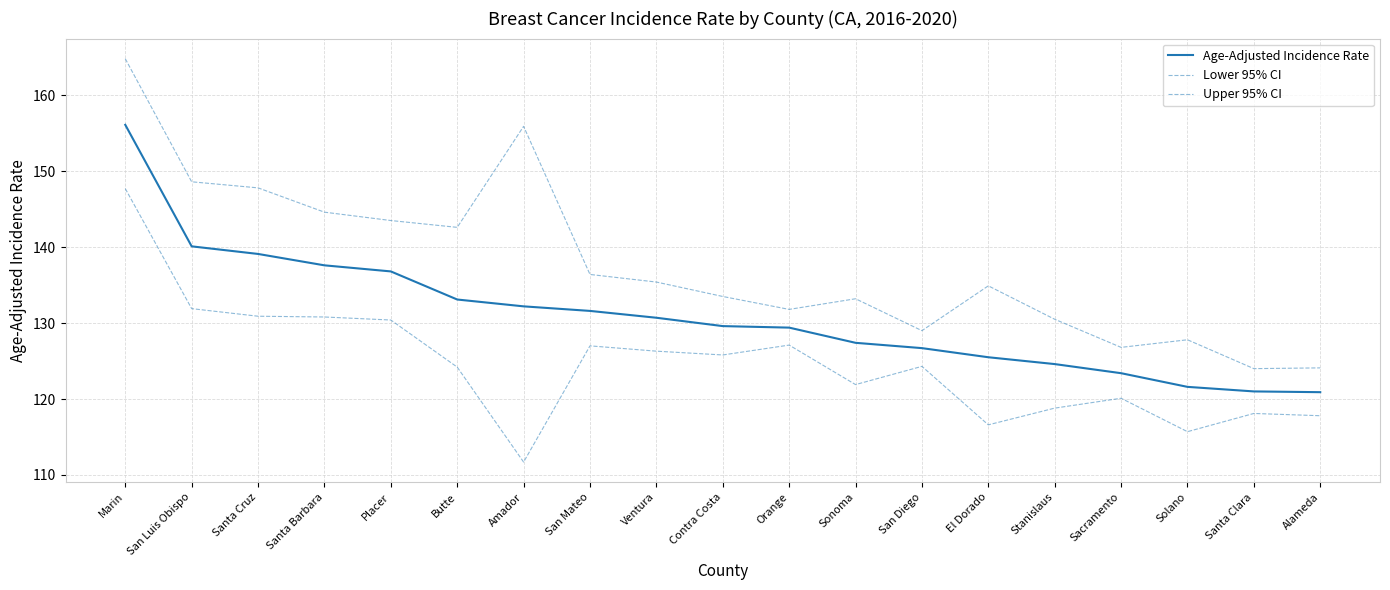

What is the total value across all series at Santa Clara?

363.1